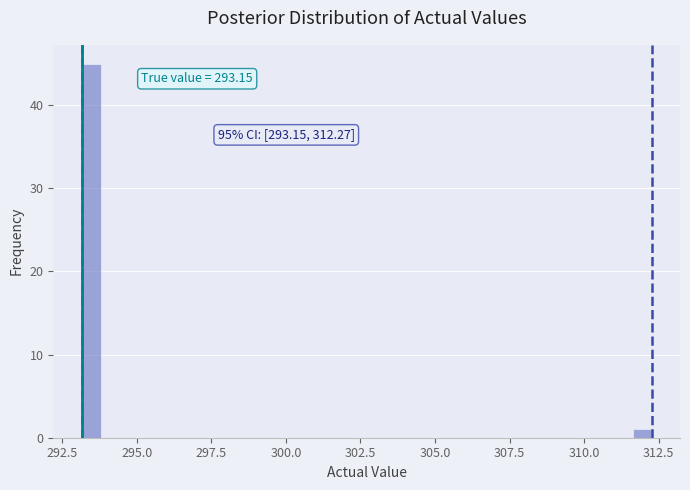

Read against the x-axis, roughly where is the centre of the tallest bar?

293.5